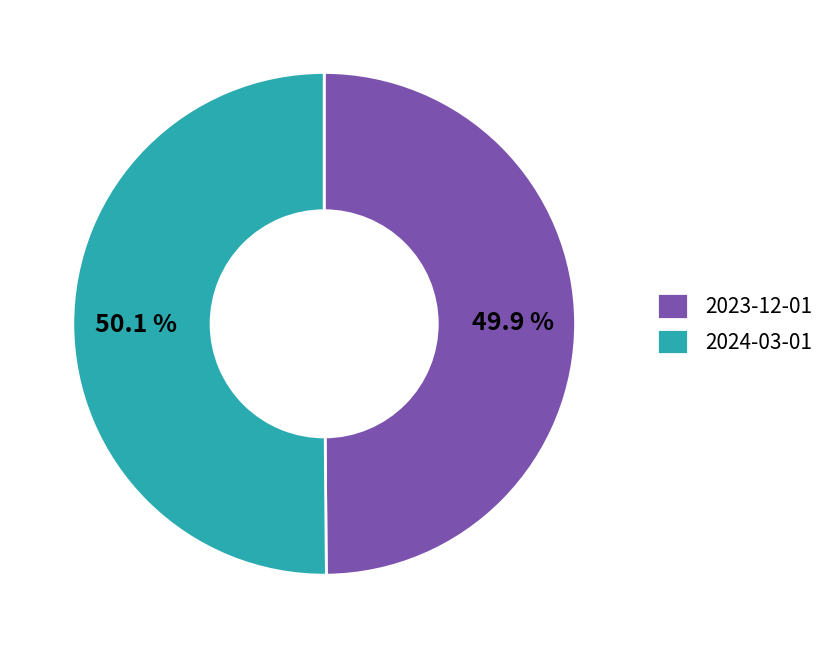

Combined, what portion of the pie is 2024-03-01 and 2023-12-01?

100.0%